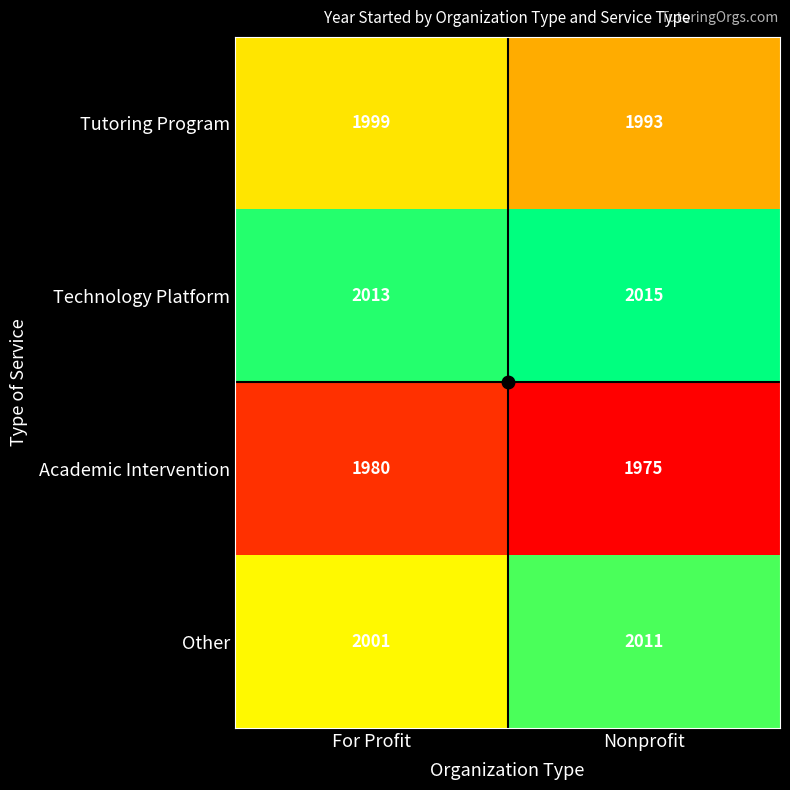

Rank the series by their average value, from highest to lowest.

Technology Platform, Other, Tutoring Program, Academic Intervention